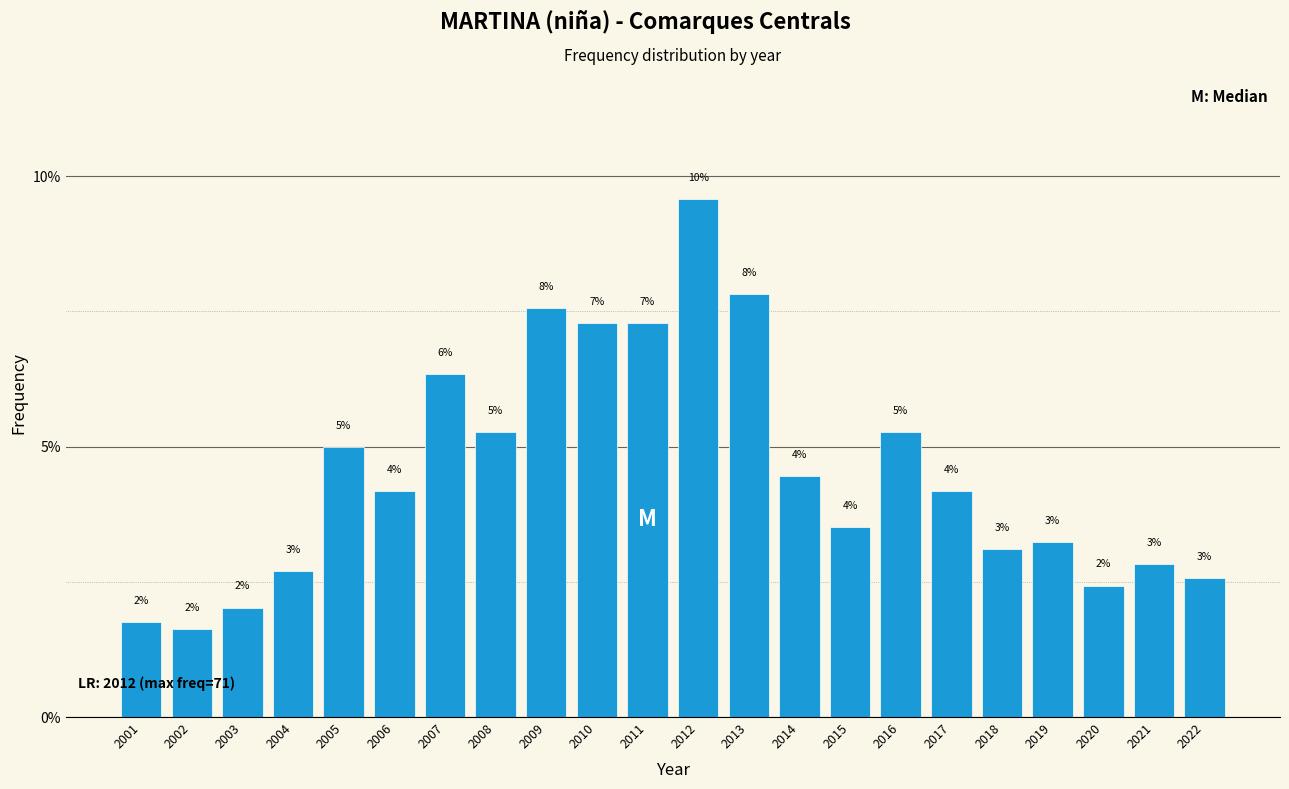

Does the chart contain any negative values?

No